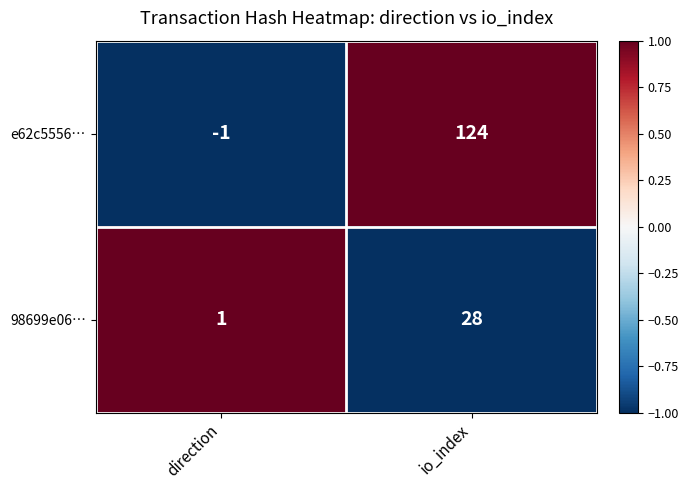

At which category is the sum across all series the highest?

io_index